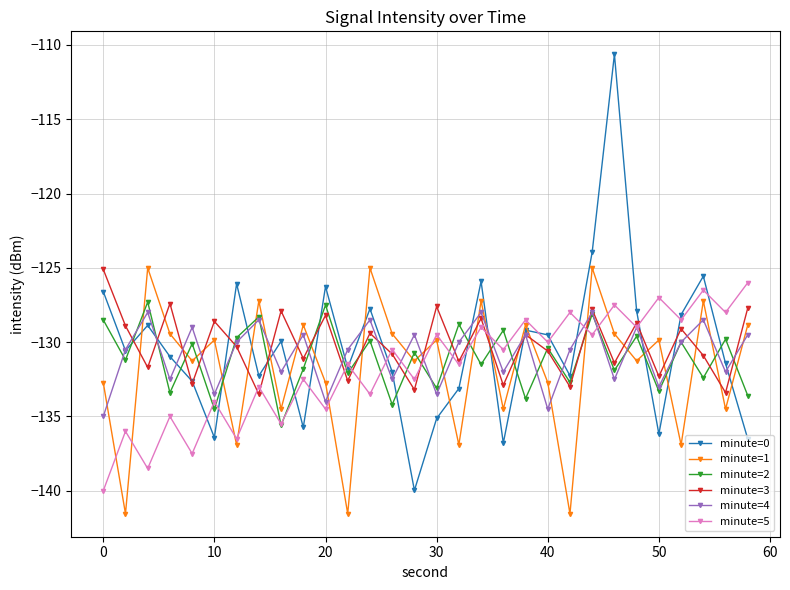

What is the minimum value shown in the chart?

-141.5